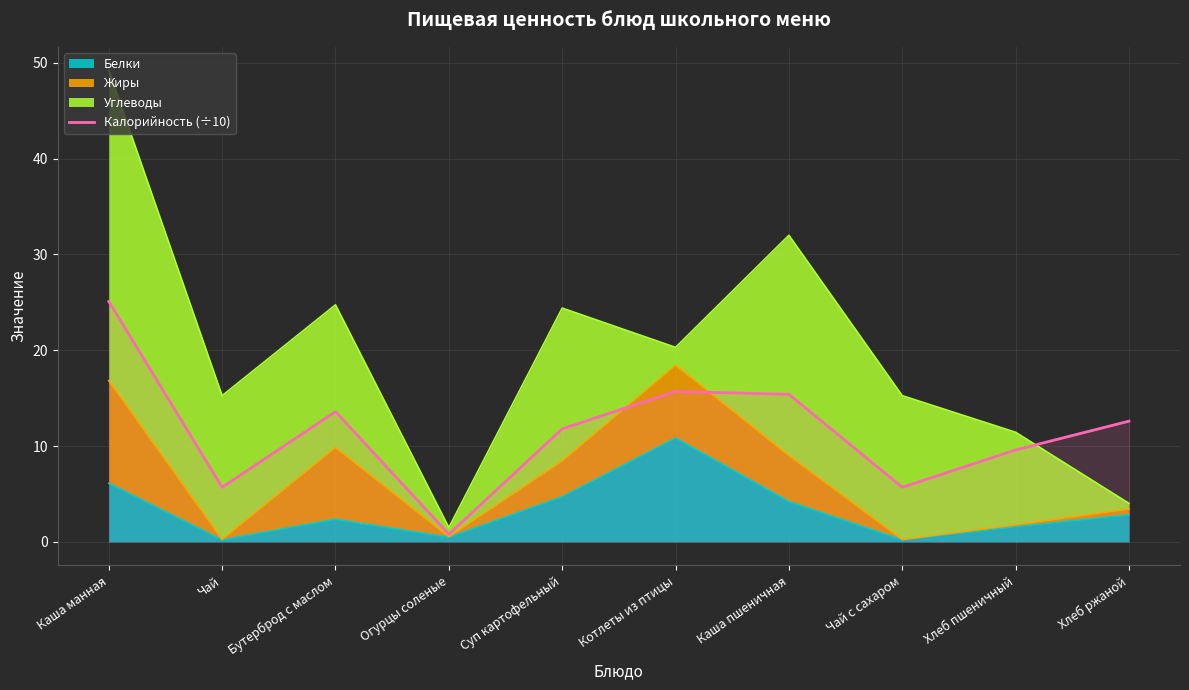

Where does the data first go above 12?

Каша манная